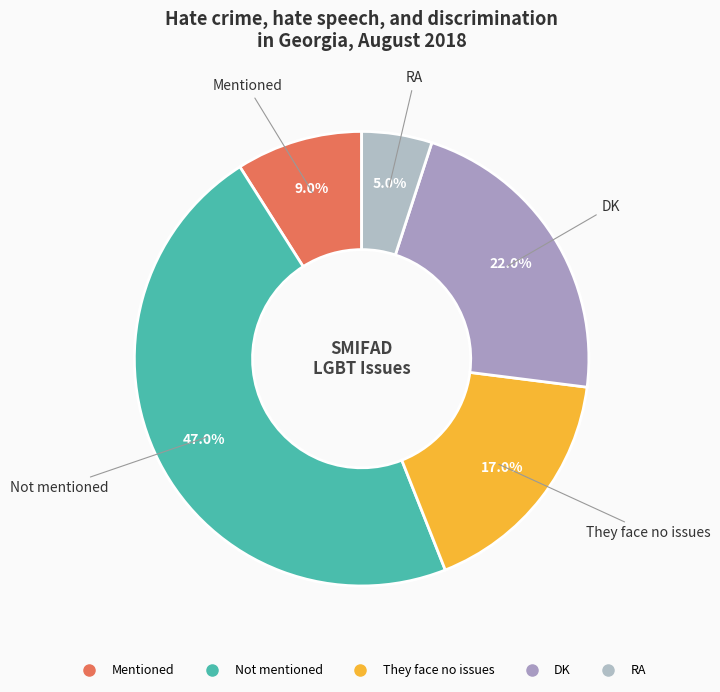

Is it true that Mentioned is 1% of the pie?

False